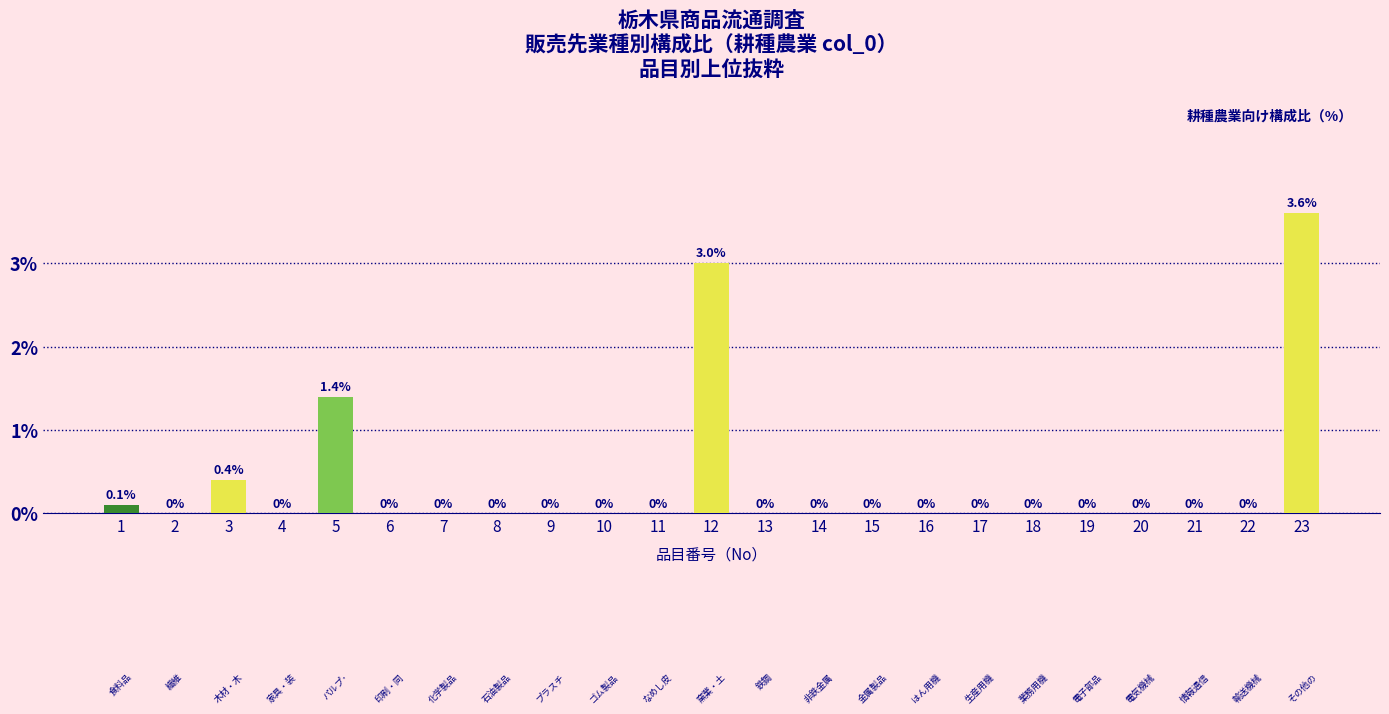

How many categories are shown in the chart?

23